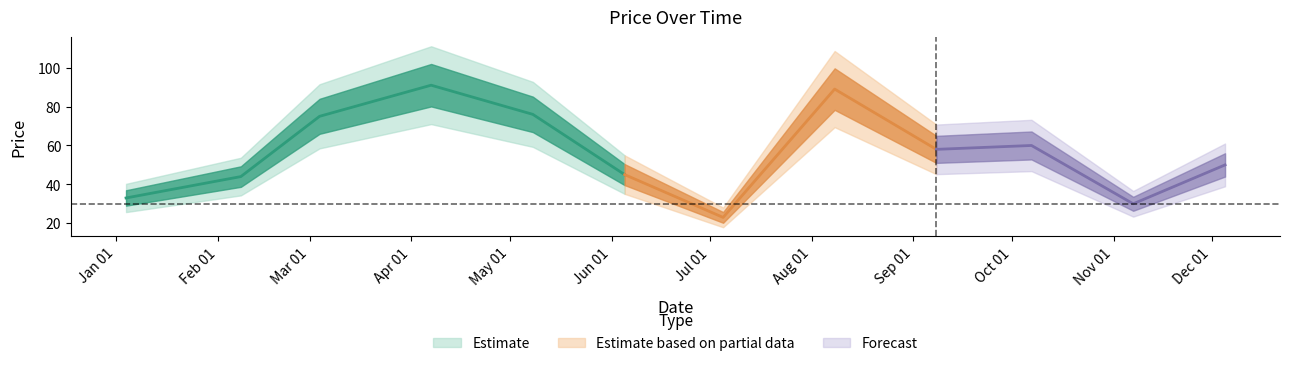

How many interior local peaks (higher than both neighbors) does the data have?

3